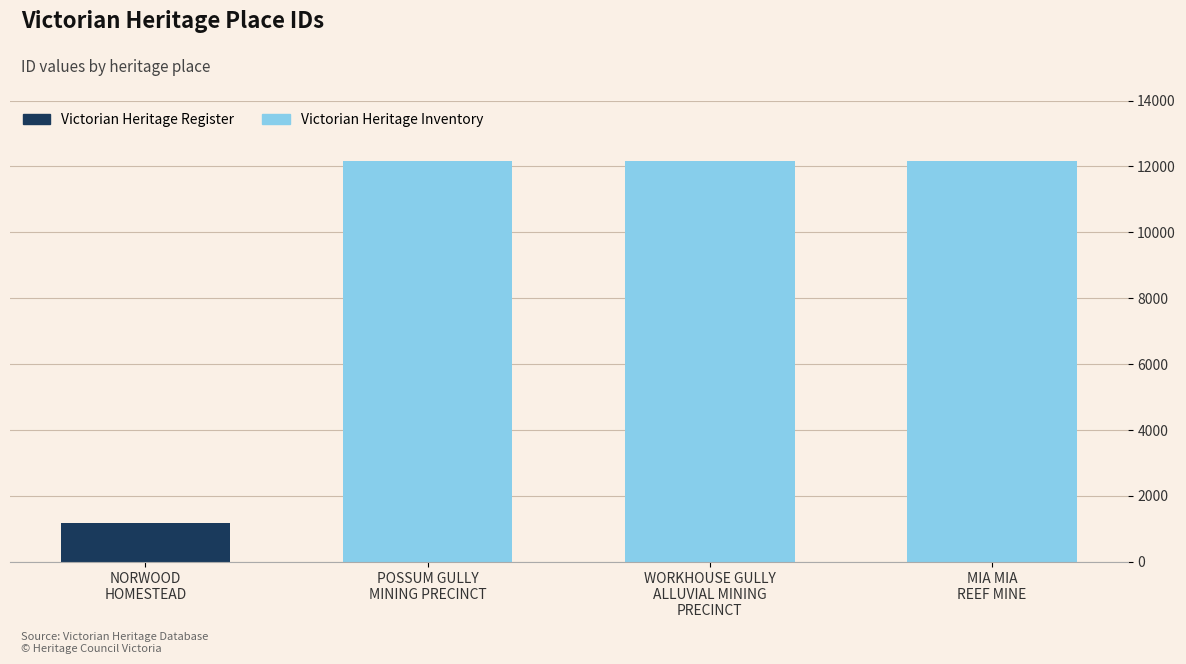

Is it true that the value at POSSUM GULLY MINING PRECINCT is 4254?

False